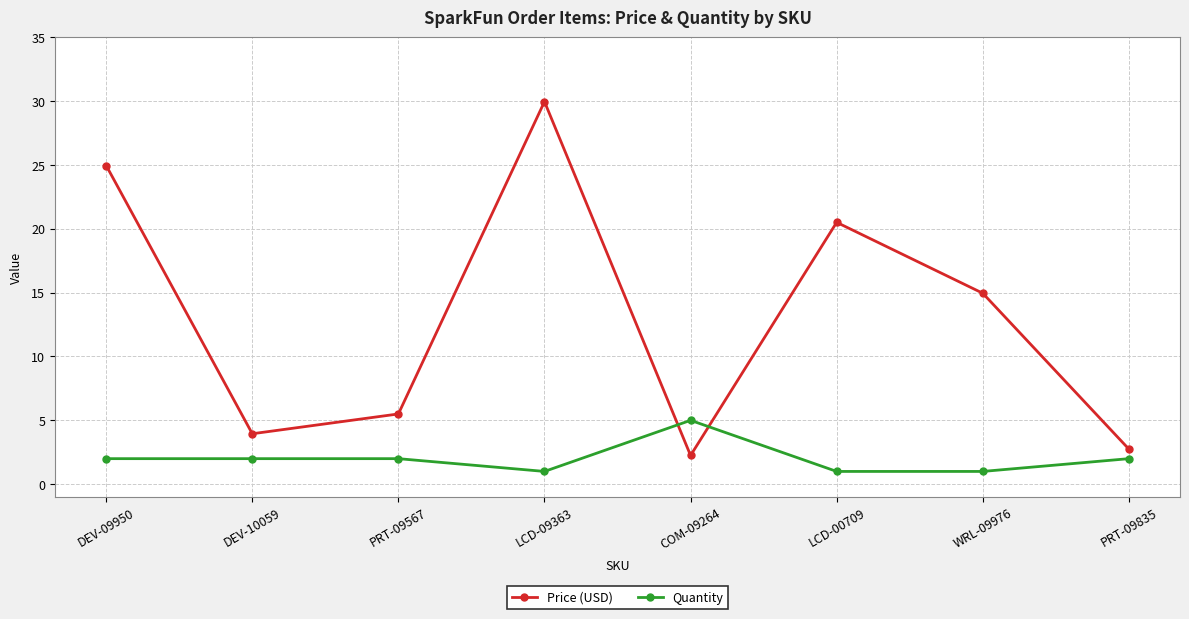

At which category is the sum across all series the highest?

LCD-09363